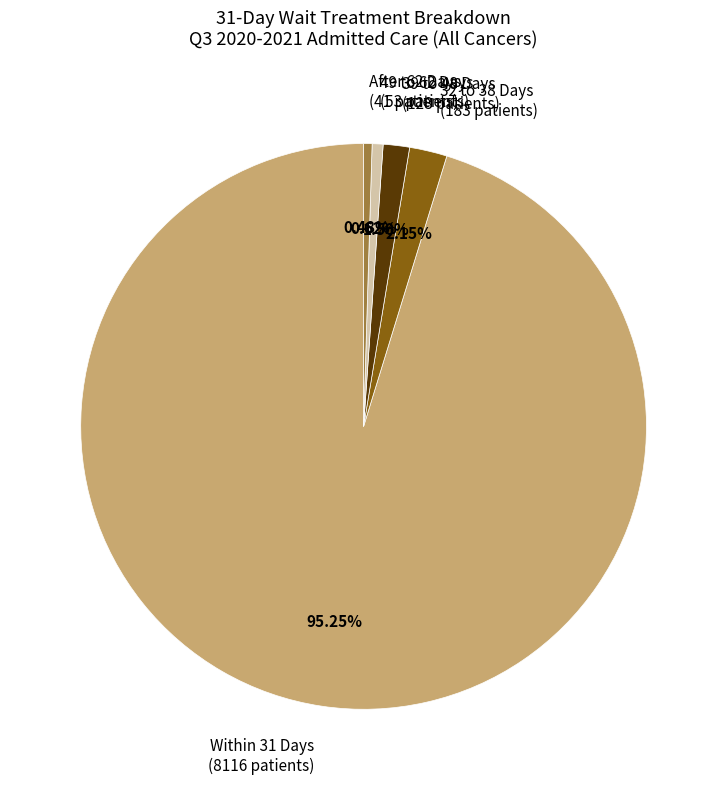

Which has a higher value, 49 to 62 Days (53 patients) or Within 31 Days (8116 patients)?

Within 31 Days (8116 patients)